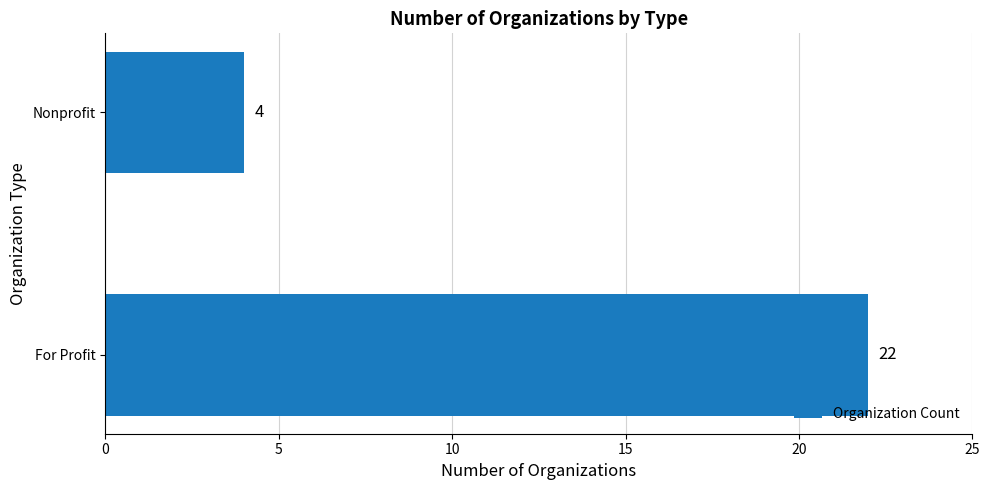

List the labels in order of value, largest first.

For Profit, Nonprofit